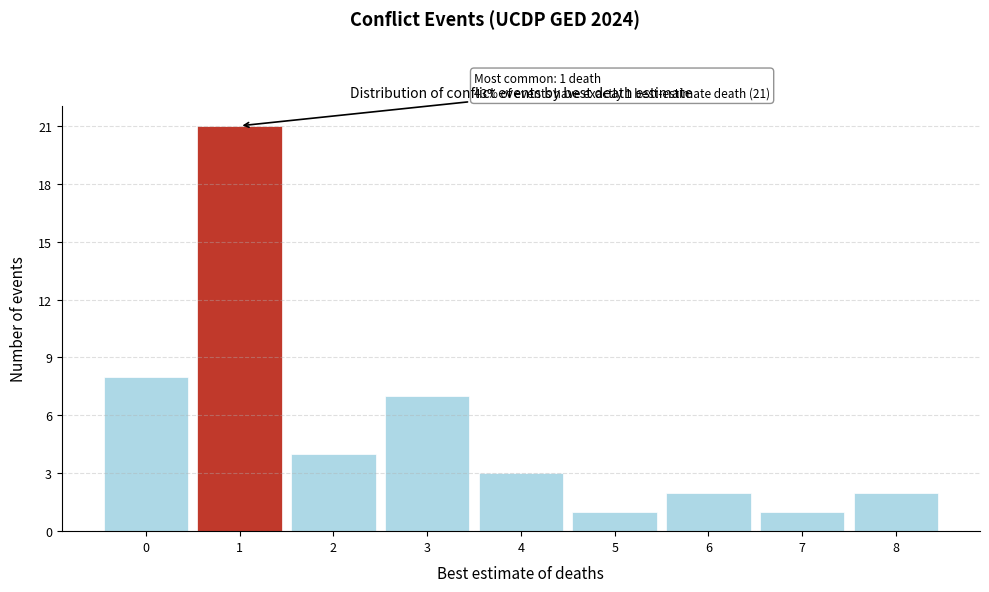

Reading left to right, what are all the values shown in this chart?

8	21	4	7	3	1	2	1	2